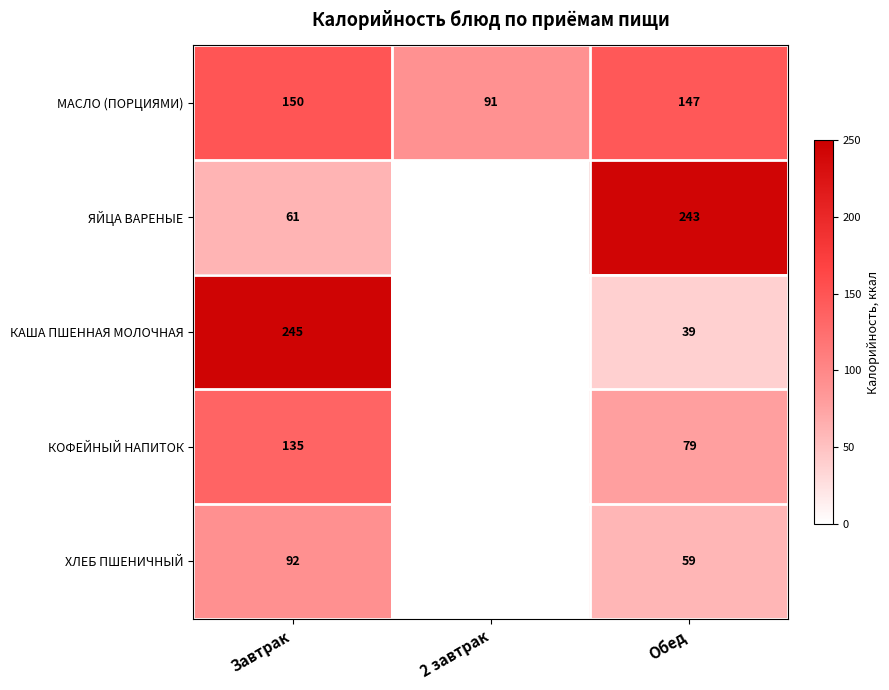

Where is МАСЛО (ПОРЦИЯМИ) nearest to the value 120?

Обед